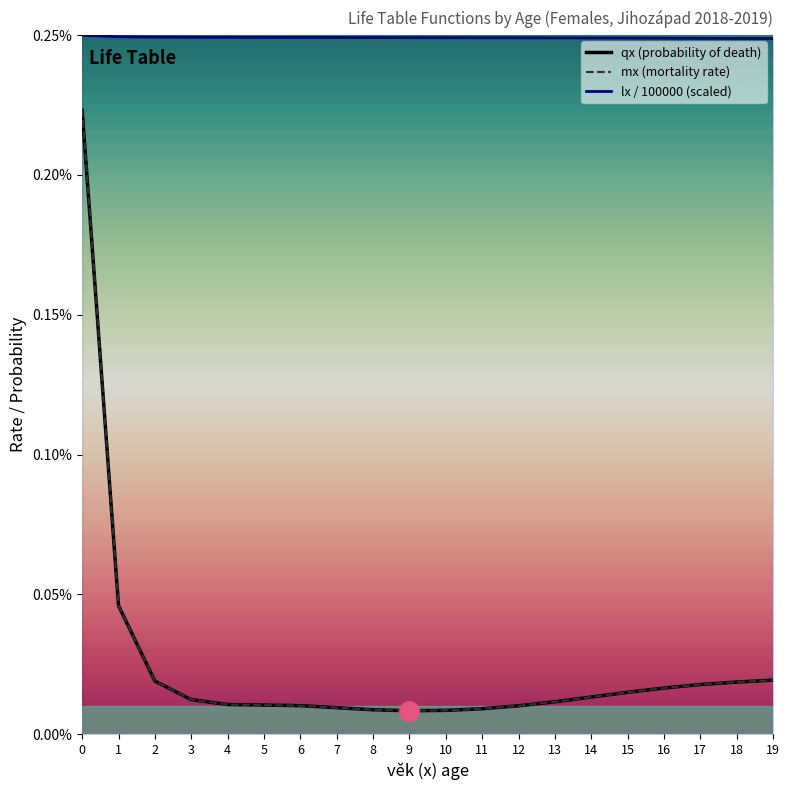

Which has a higher value, 19 or 13?

19